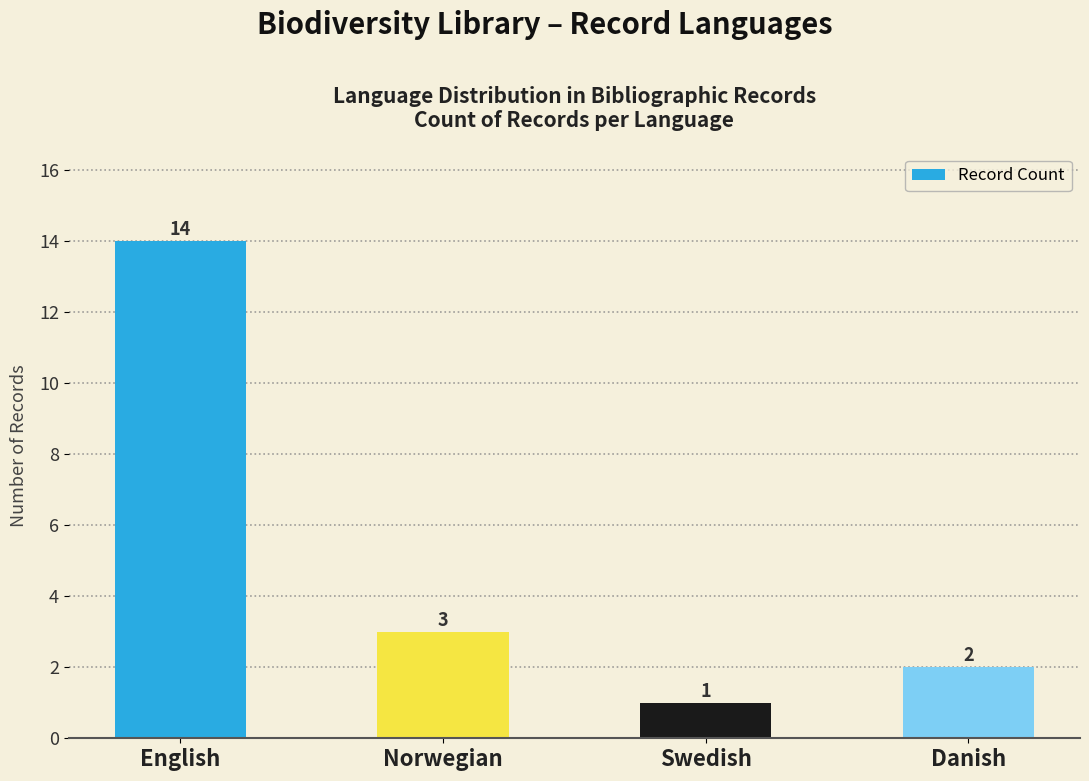

Which label corresponds to the largest value in the chart?

English